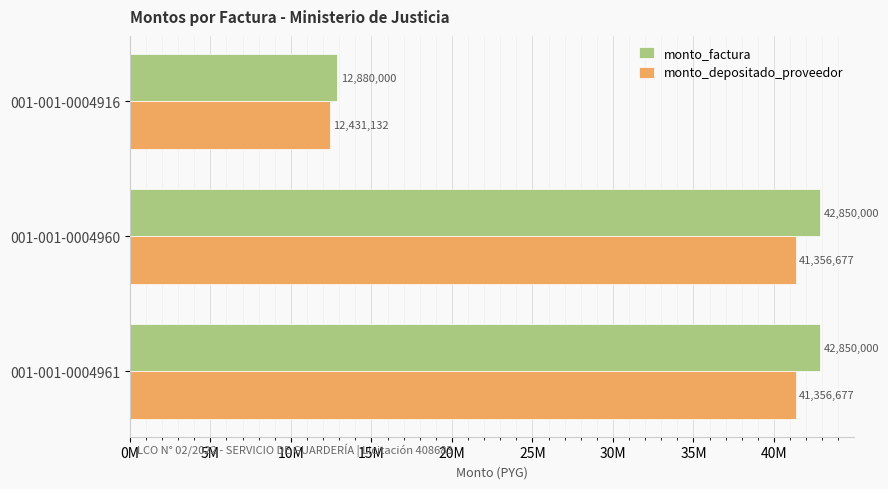

At how many categories does at least one series exceed 40012184?

2